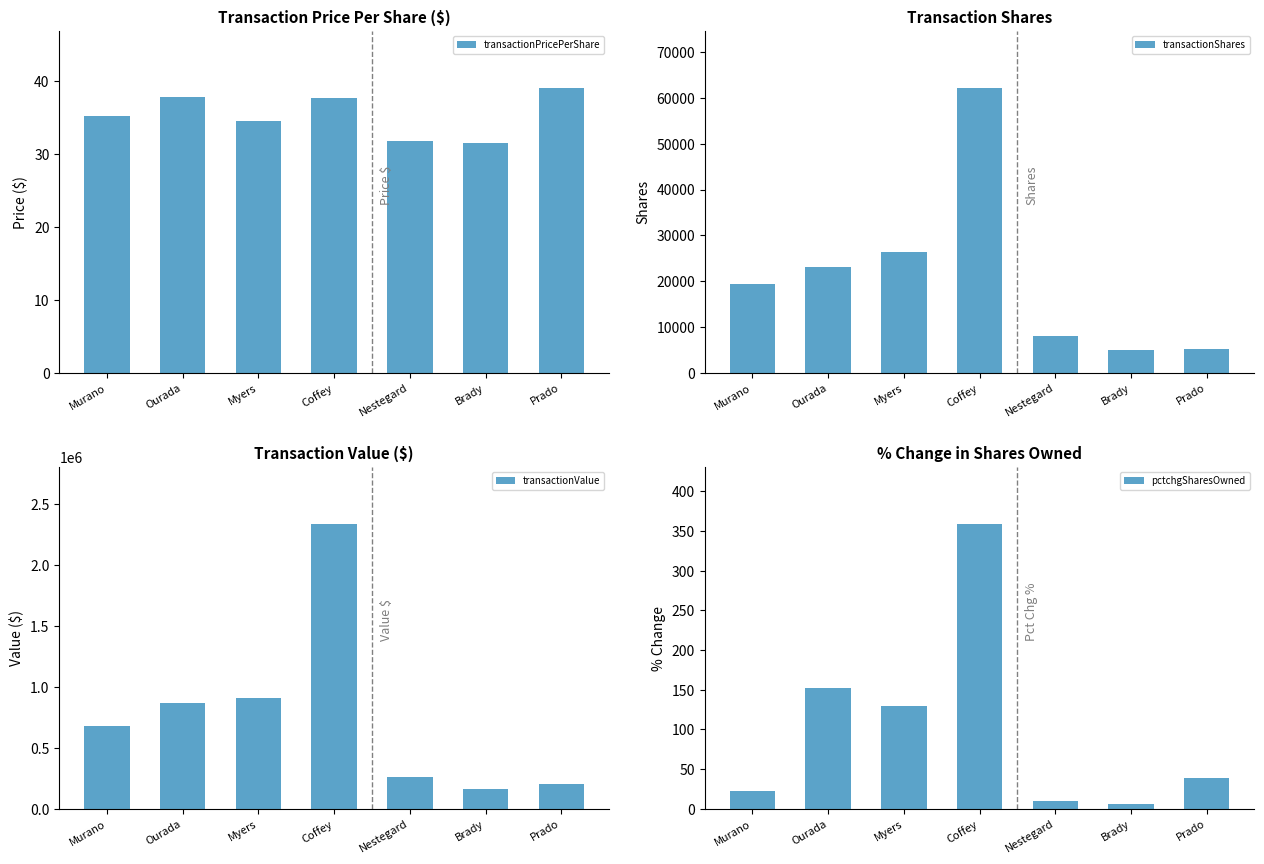

Reading left to right, extract all data points from this chart.

transactionPricePerShare: 35.2	37.7	34.5	37.6	31.8	31.5	39.0
transactionShares: 19300.0	23000.0	26292.0	62200.0	8105.0	5024.0	5200.0
transactionValue: 679368.0	867100.0	906445.0	2337124.0	257577.0	158169.0	202872.0
pctchgSharesOwned: 23.0	152.0	129.0	359.0	10.0	6.0	39.0